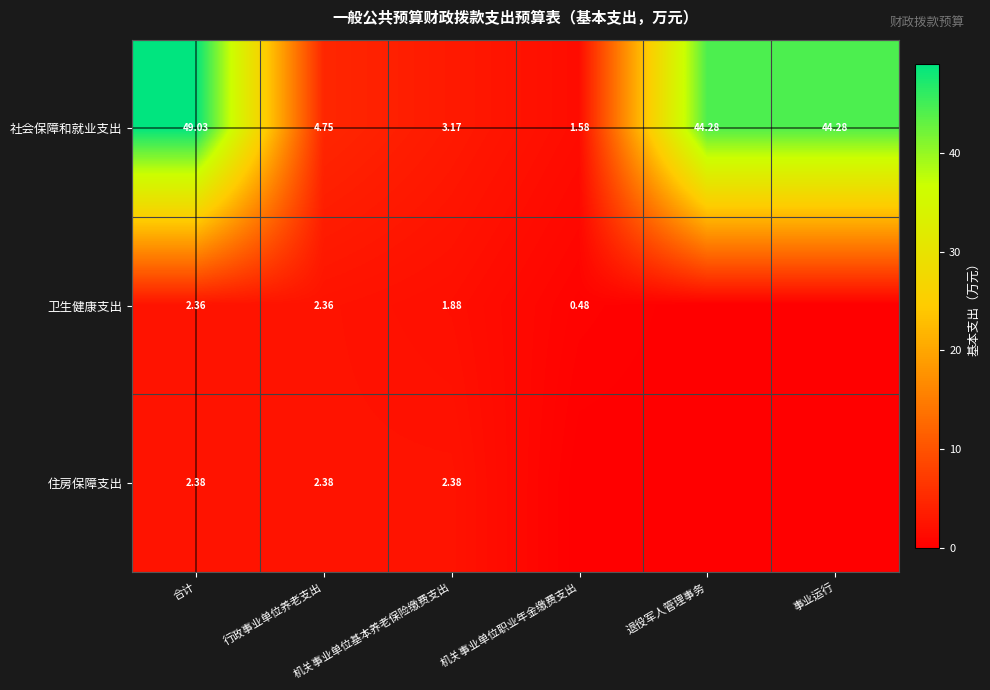

Is the value of 社会保障和就业支出 at 事业运行 greater than the value of 住房保障支出 at 事业运行?

Yes